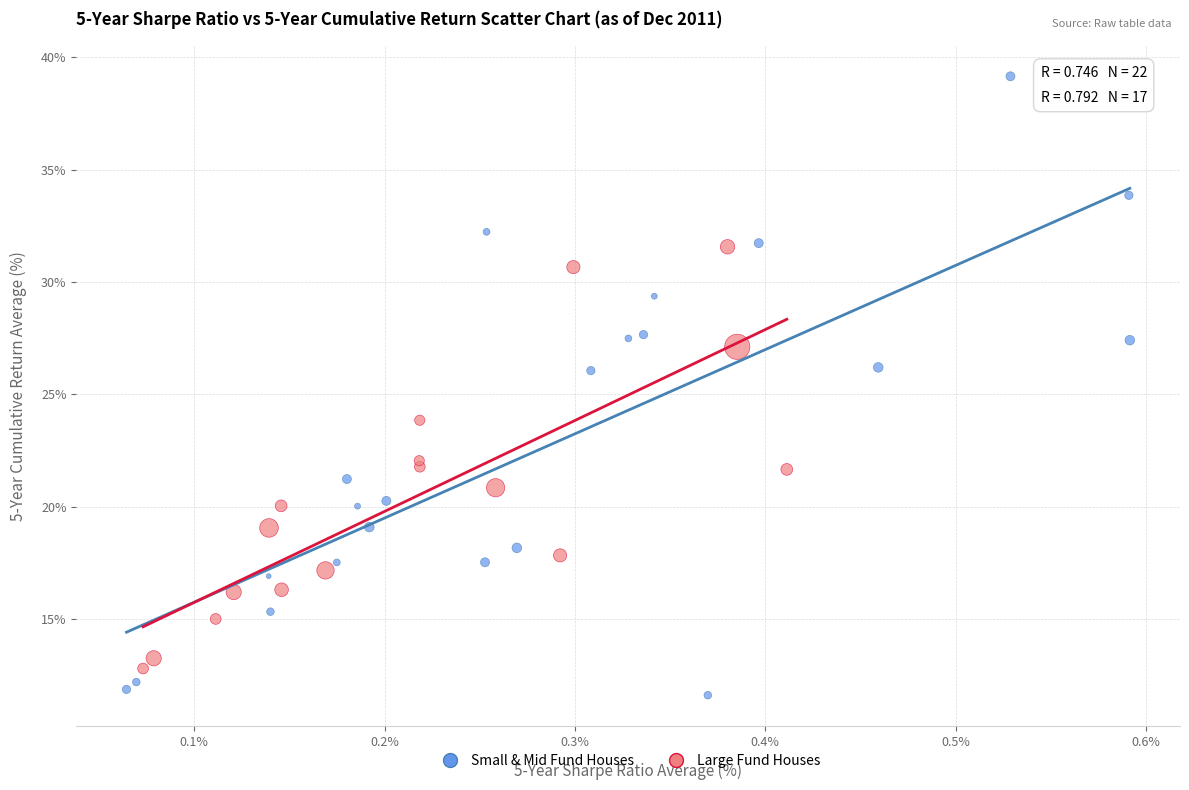

Which series has the widest spread of Y values?

Small & Mid Fund Houses